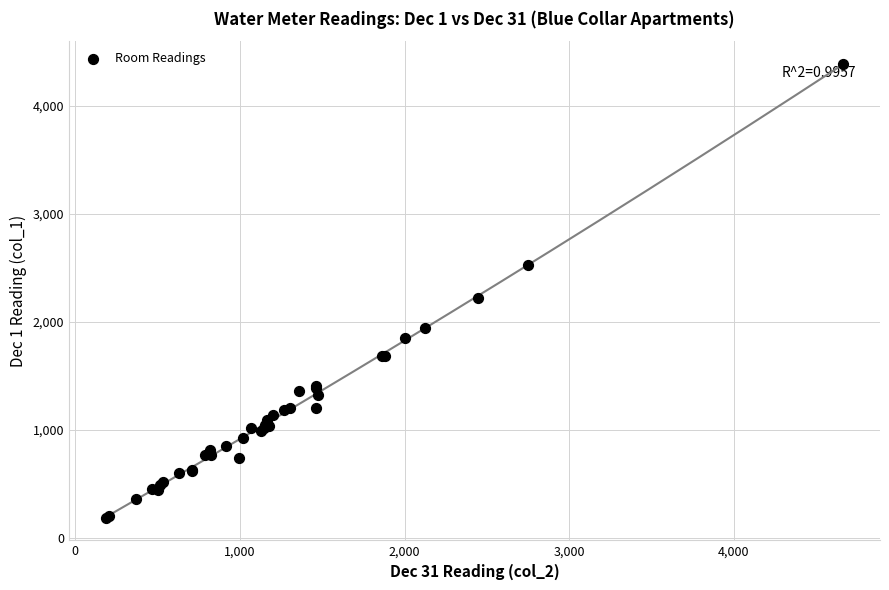

What Y value in the scatter plot is closest to 2288?

2219